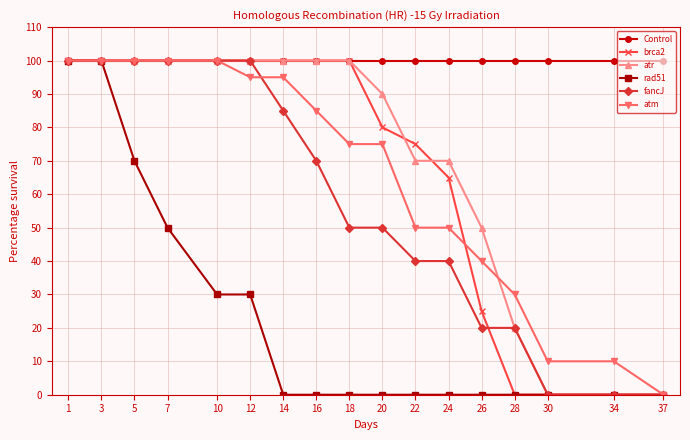

The value of Control at 16 is 100. True or false?

True